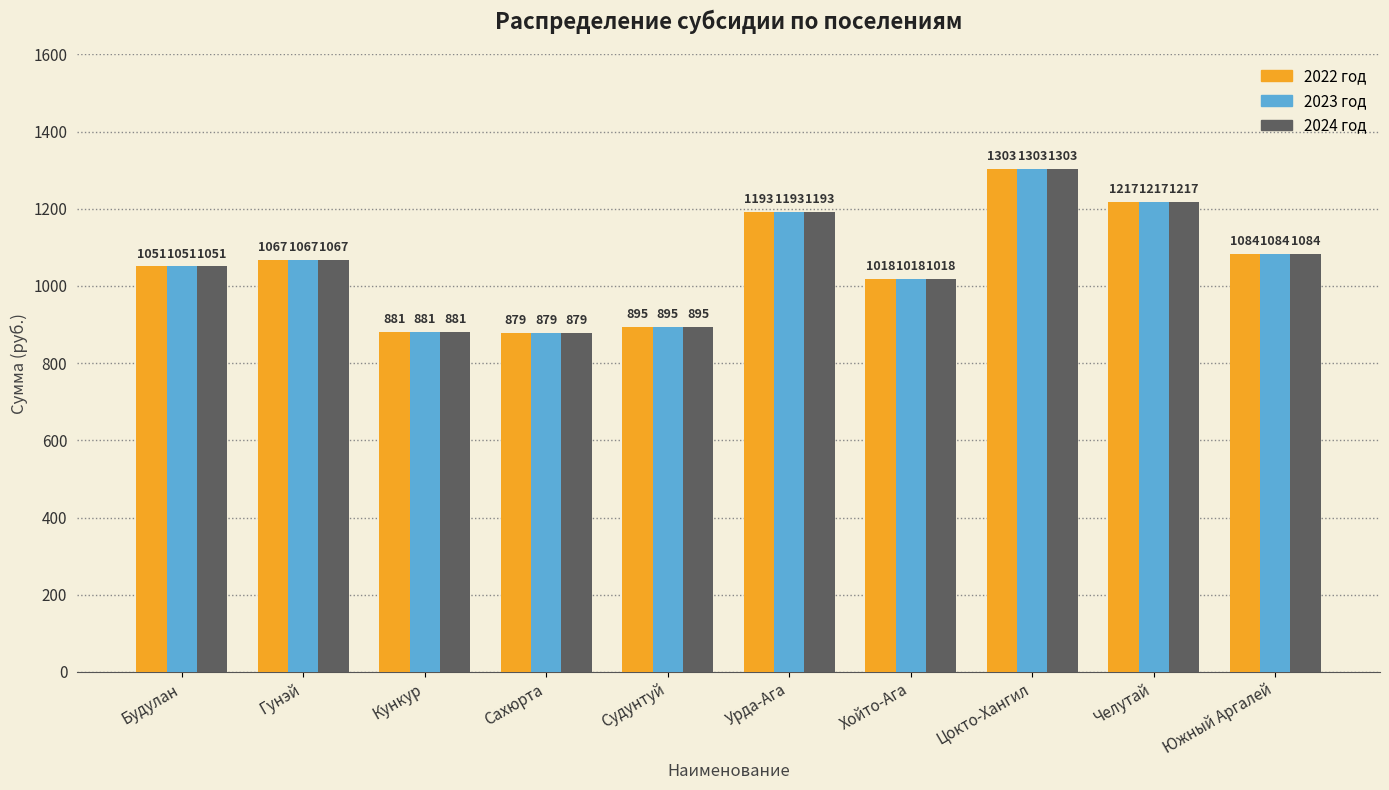

Reading left to right, list all the values displayed in this chart.

2022 год: 1051	1067	881	879	895	1193	1018	1303	1217	1084
2023 год: 1051	1067	881	879	895	1193	1018	1303	1217	1084
2024 год: 1051	1067	881	879	895	1193	1018	1303	1217	1084